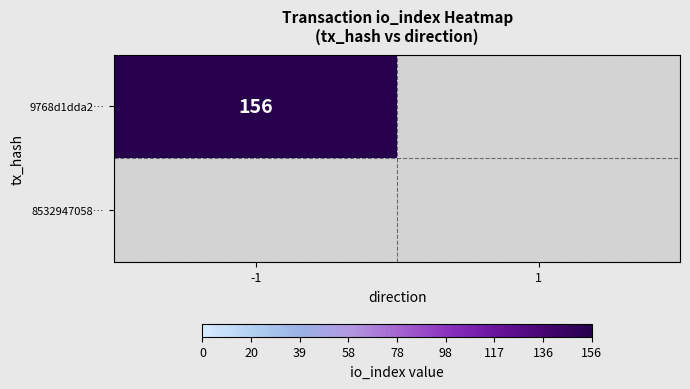

List the series in order of their peak value, highest first.

9768d1dda28c24e430c2292361d094808f5fa57, 8532947058126f1c3ea5a7bc97654572f173725